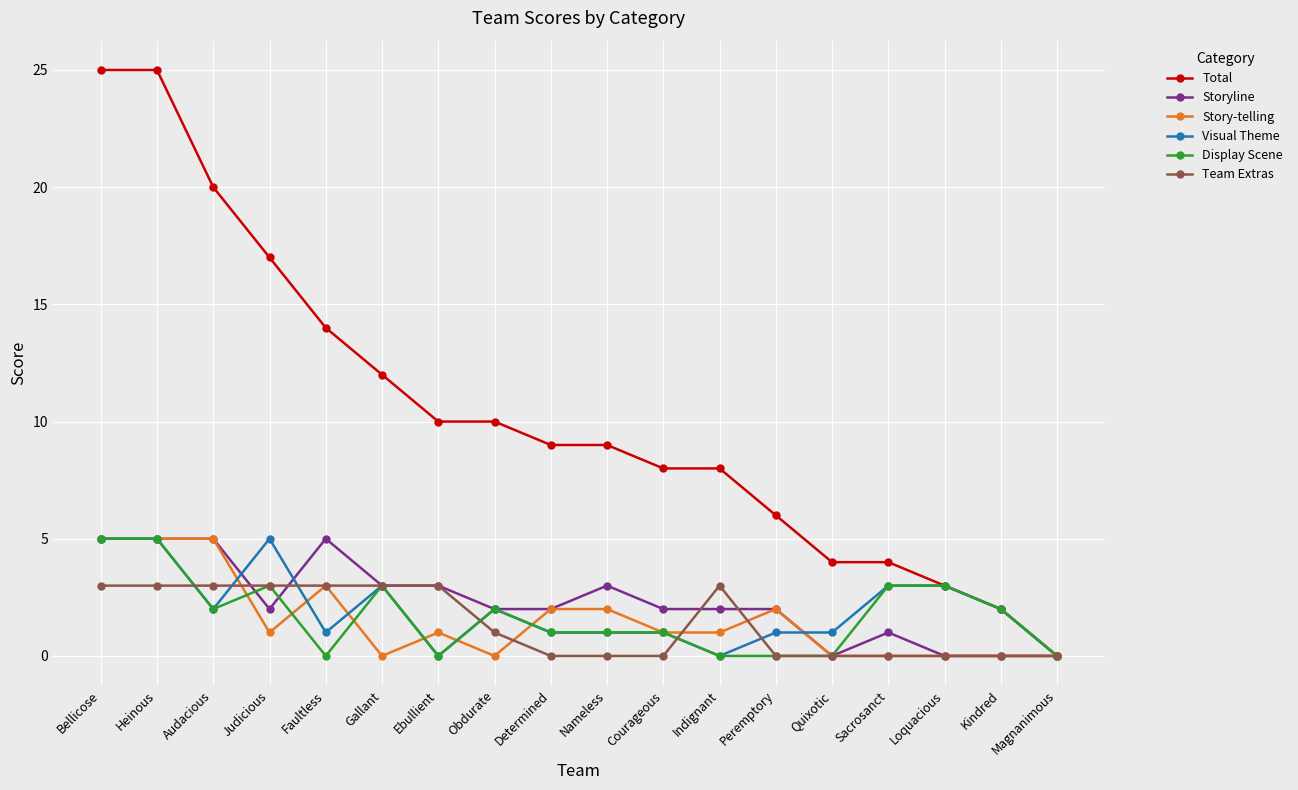

What is the label of the 18th point from the right?

Bellicose